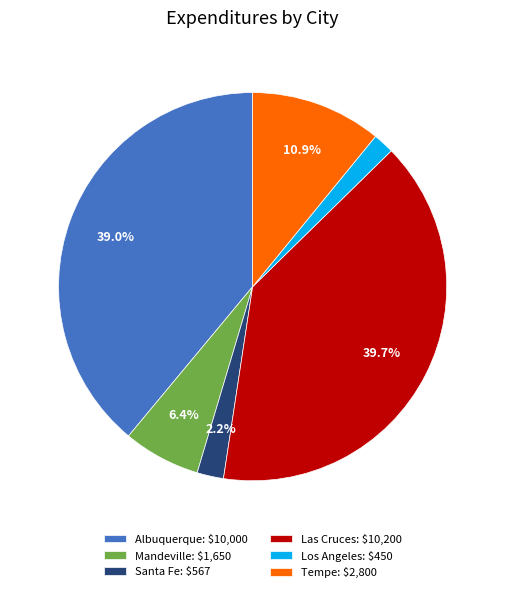

What percentage is NOT represented by Albuquerque: $10,000?

61.0%